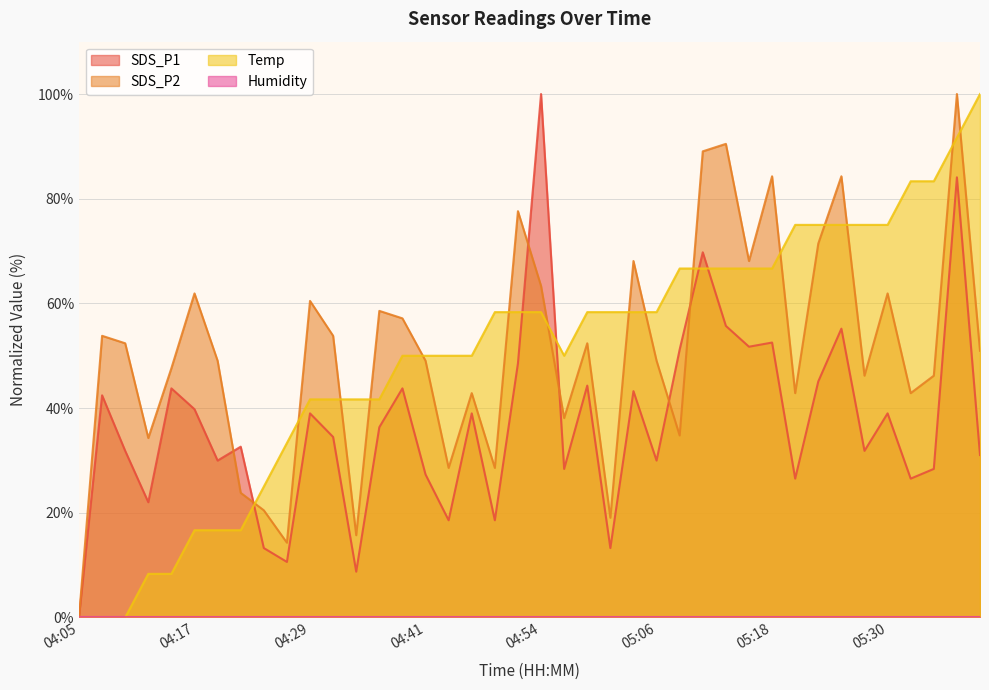

Where do SDS_P1 and SDS_P2 first cross each other?

04:19 and 04:22